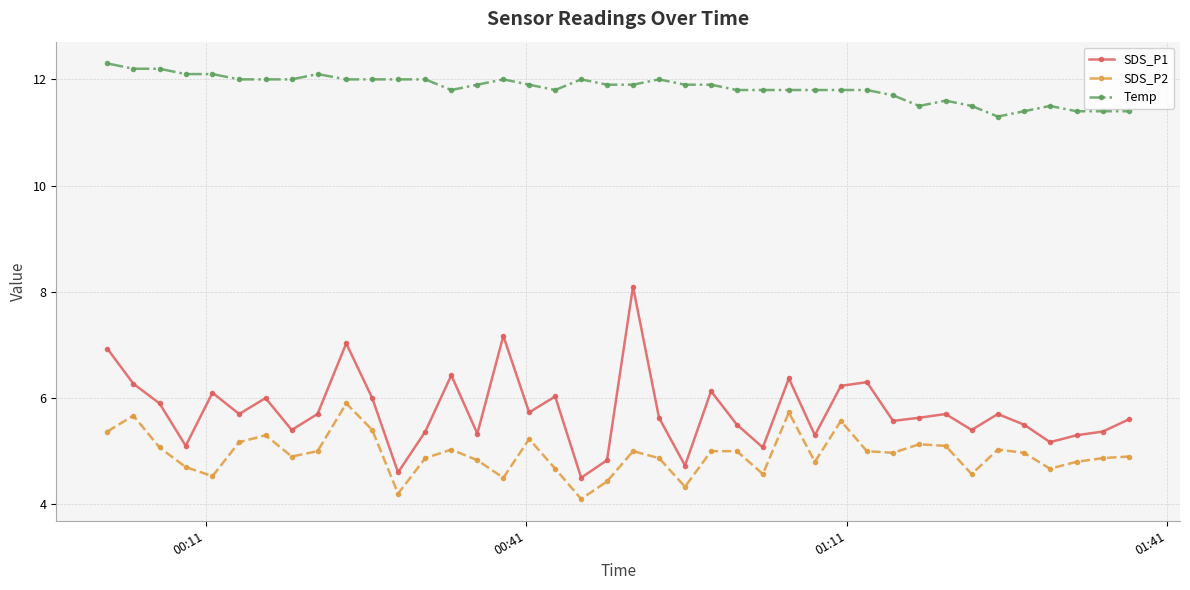

What is the maximum value shown in the chart?

12.3